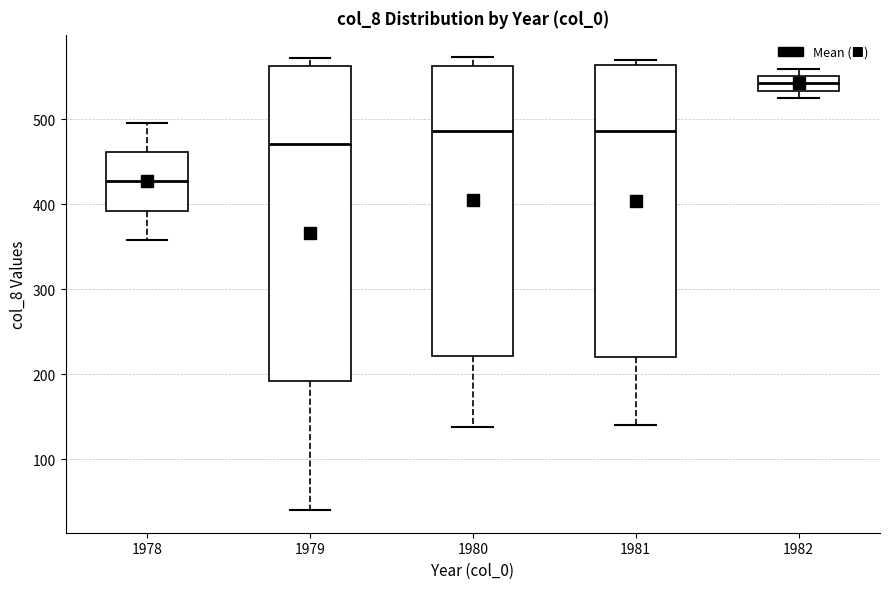

Reading left to right, read every box against the y-axis: the position of its median line, the range the box covers, and the ends of its whiskers. The values are not printed on the chart, so give them approximately, as read against the axis.

1978: median 430, box 390 to 460, whiskers 360 to 500
1979: median 470, box 190 to 560, whiskers 40 to 570
1980: median 490, box 220 to 560, whiskers 140 to 570
1981: median 490, box 220 to 560, whiskers 140 to 570
1982: median 540, box 530 to 550, whiskers 530 (below the box's lower edge) to 560